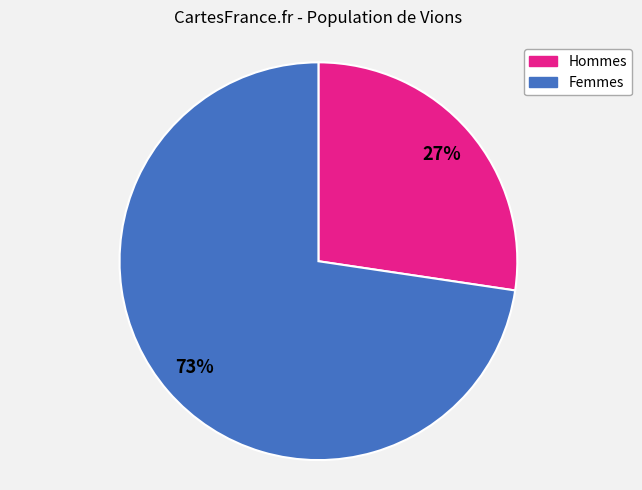

To the nearest percent, what is the average slice percentage?

50%